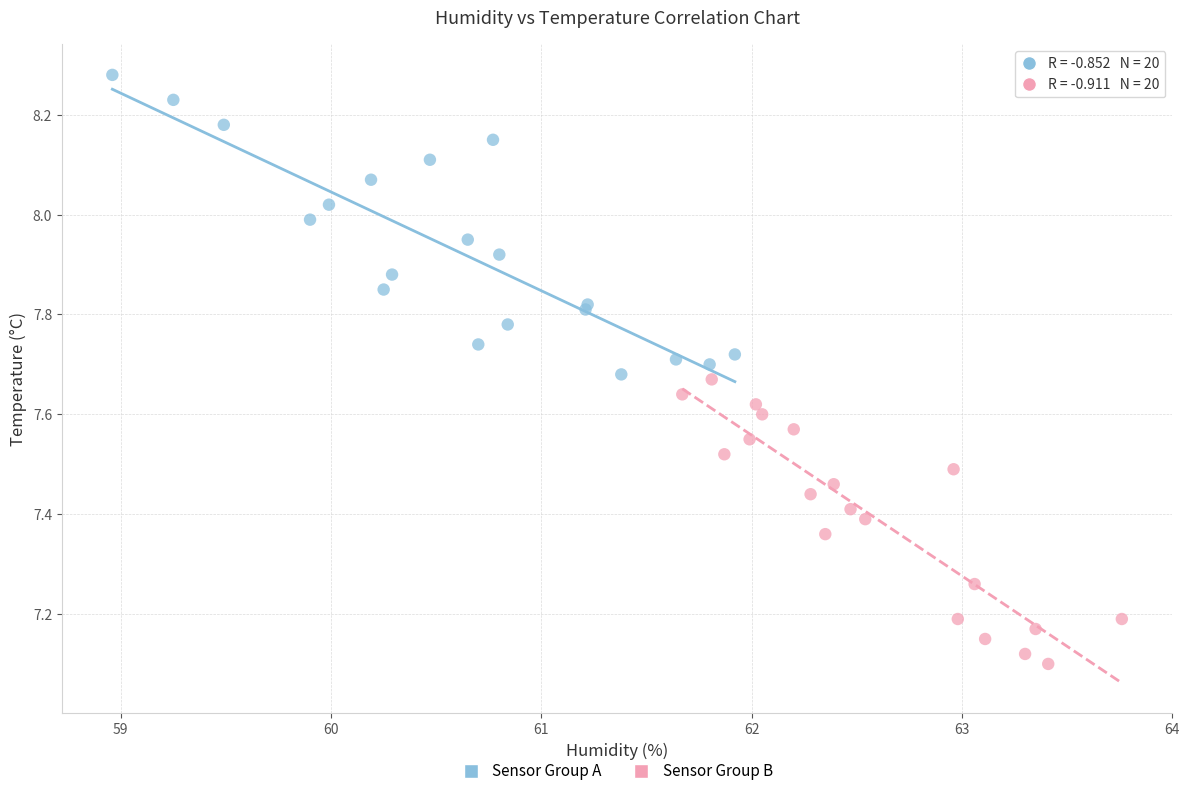

Which series has the widest spread of Y values?

Sensor Group A